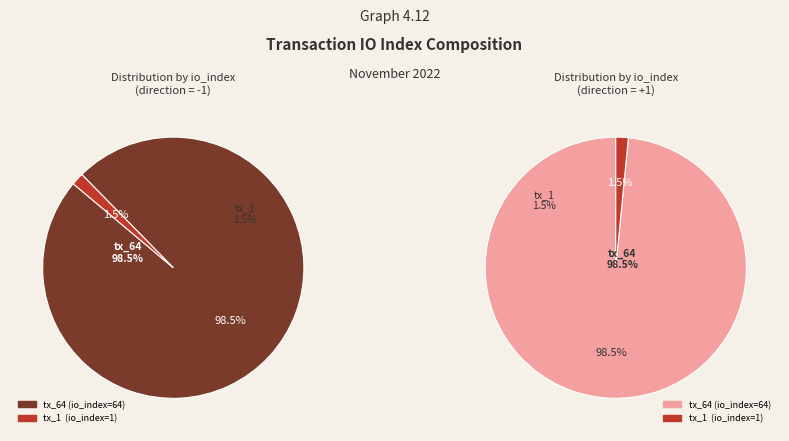

To the nearest percent, what is the combined percentage of tx_64 and tx_1?

100%